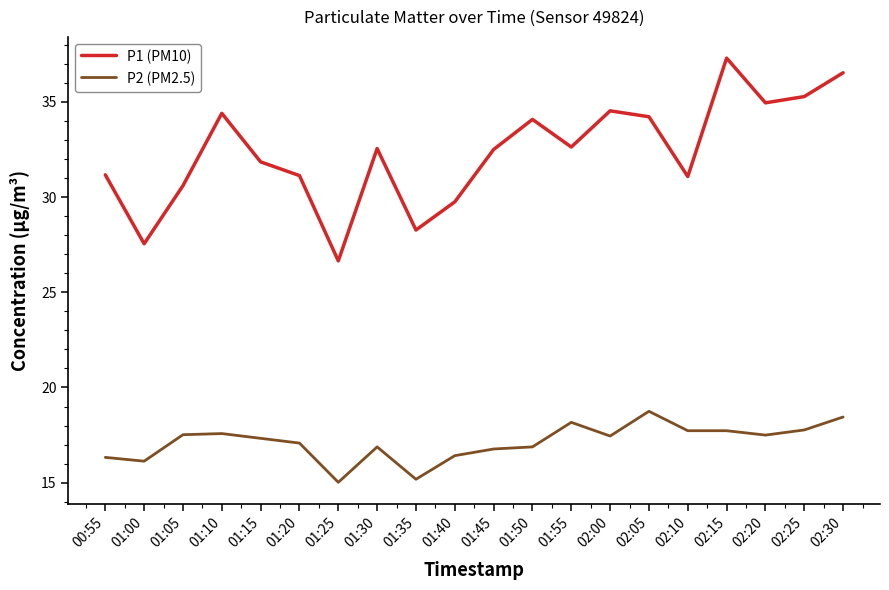

Is this an area chart (filled region under the line)?

No